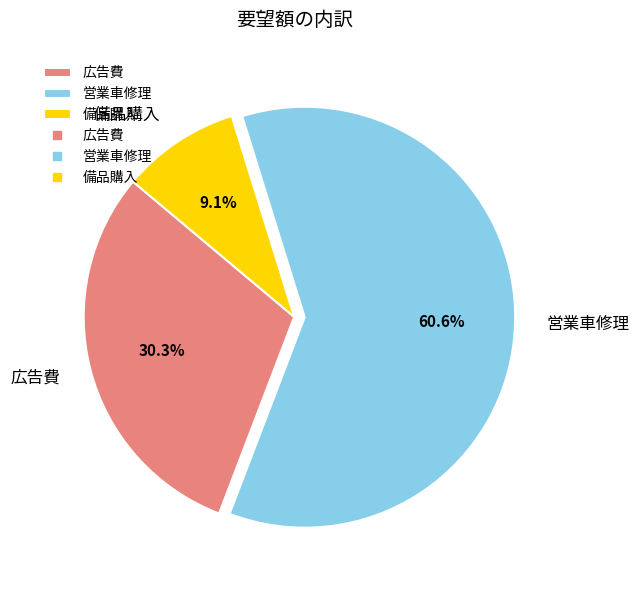

To the nearest percent, what is the average slice percentage?

33%